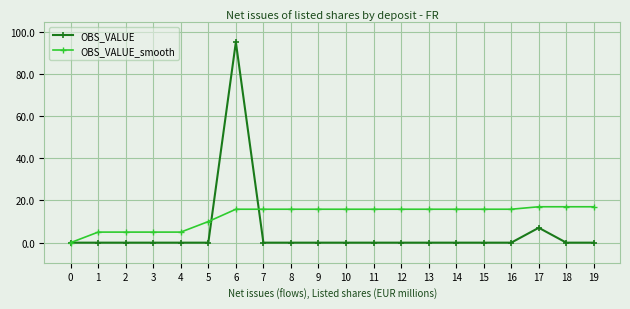

What is the total value across all series at 13?

15.8